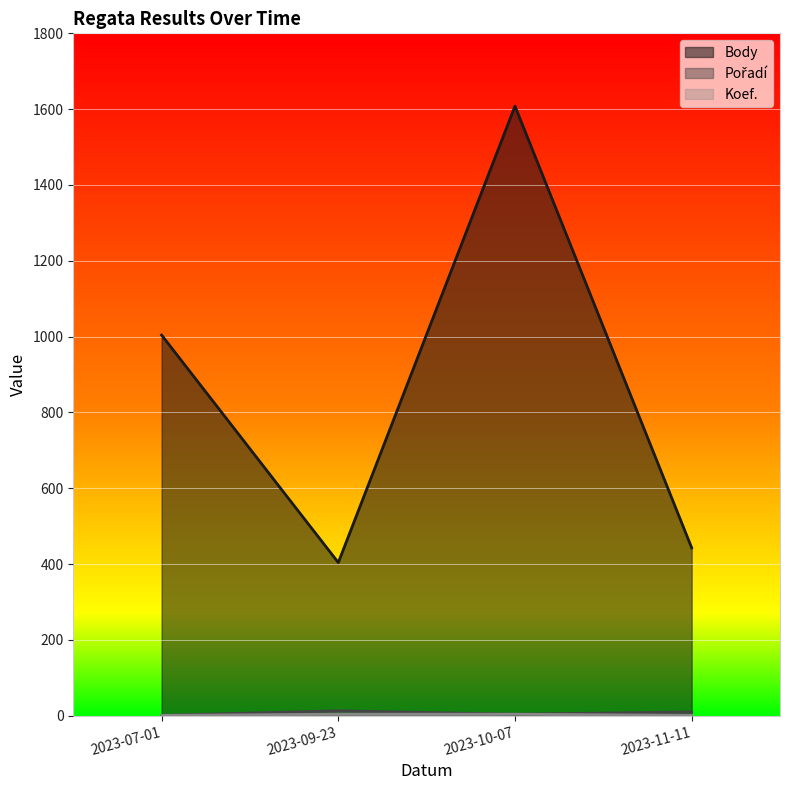

Which category has the highest value across all series?

2023-10-07